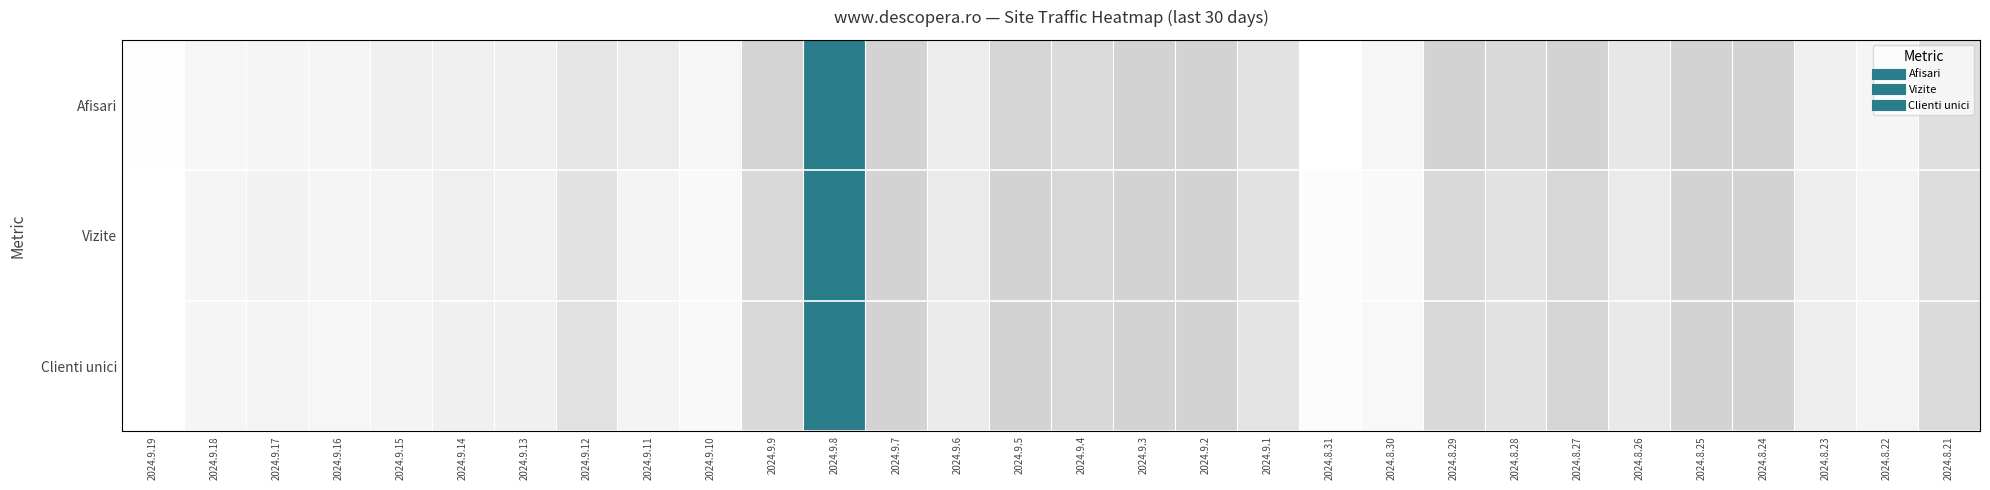

How many series are shown in this chart?

3